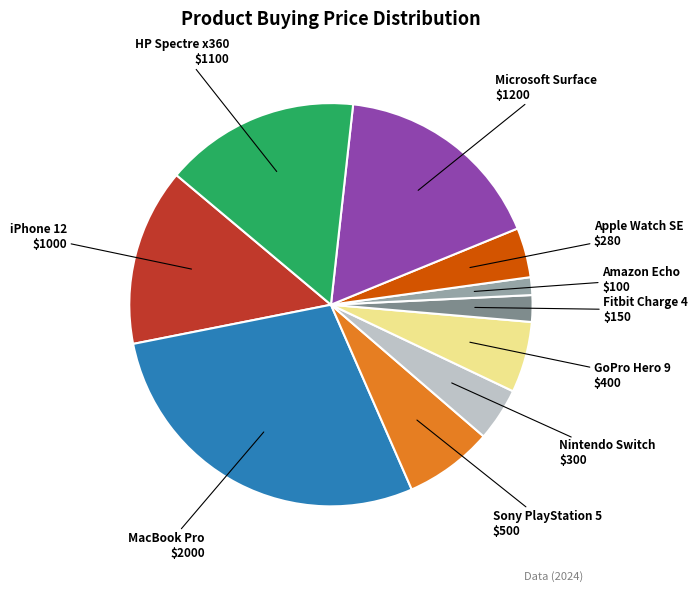

Does Nintendo Switch account for over 50% of the chart?

No